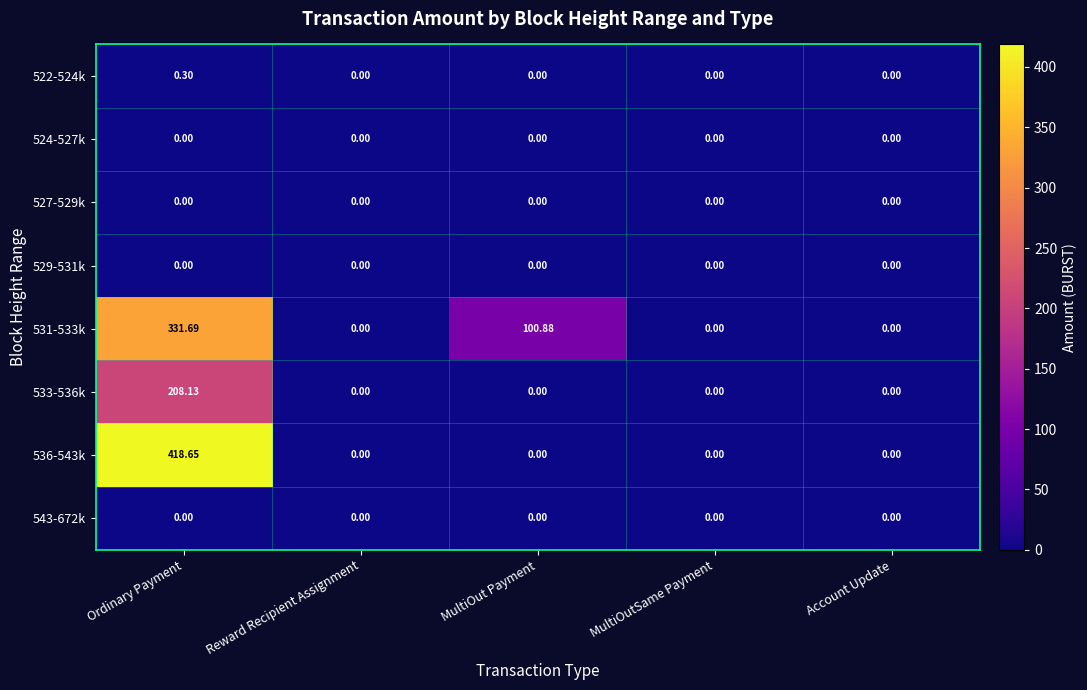

Which category has the highest value across all series?

Ordinary Payment